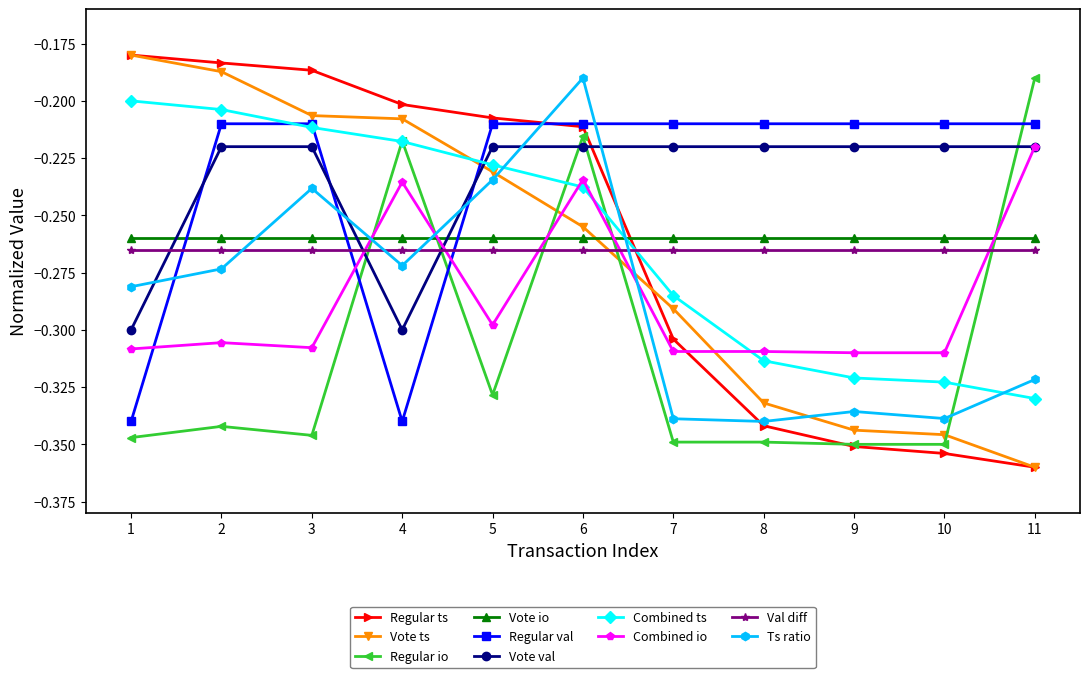

Between which two adjacent categories do Regular val and Regular io first intersect?

3 and 4